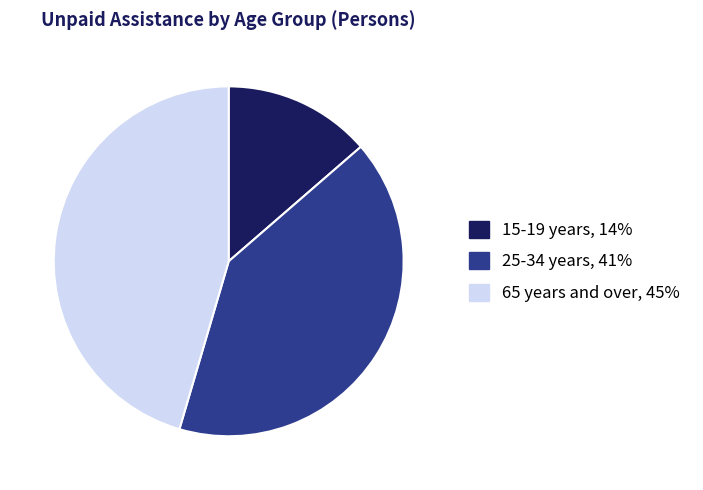

Does any single category account for the majority?

No